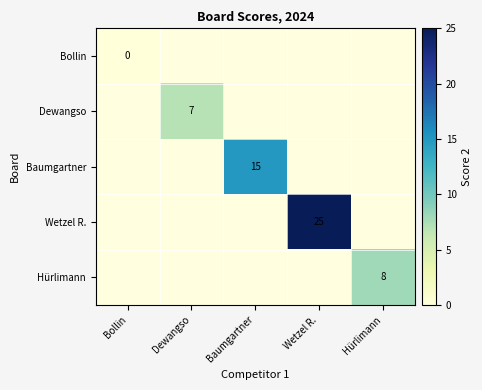

At how many categories does at least one series exceed 16?

1